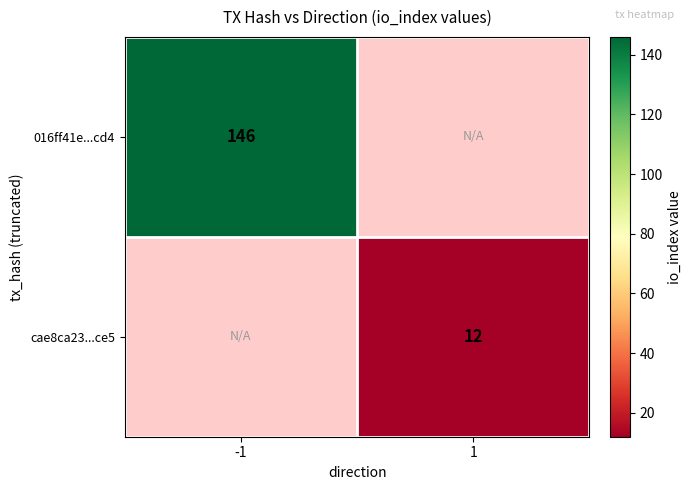

Is the value of 016ff41e...cd4 at -1 greater than the value of cae8ca23...ce5 at 1?

Yes